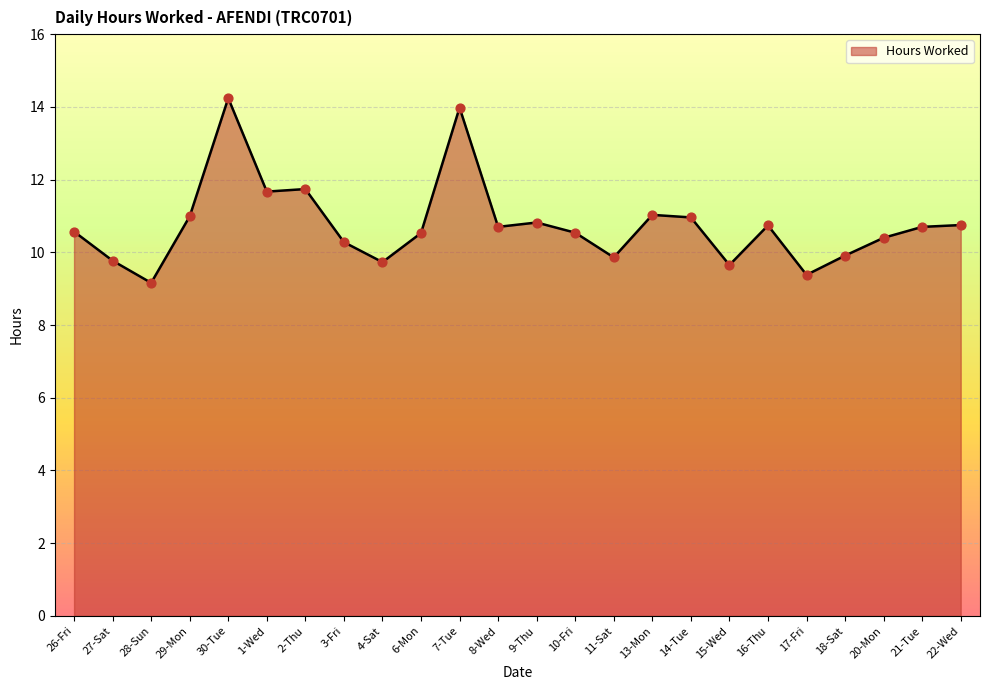

What is the change in value from 8-Wed to 13-Mon?

+0.3